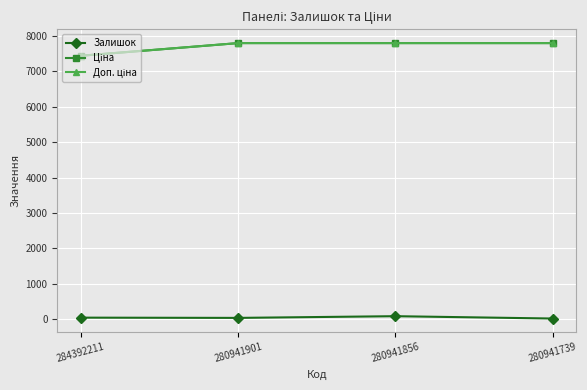

What is the value of the Ціна point at the 1st from the left?

7436.2